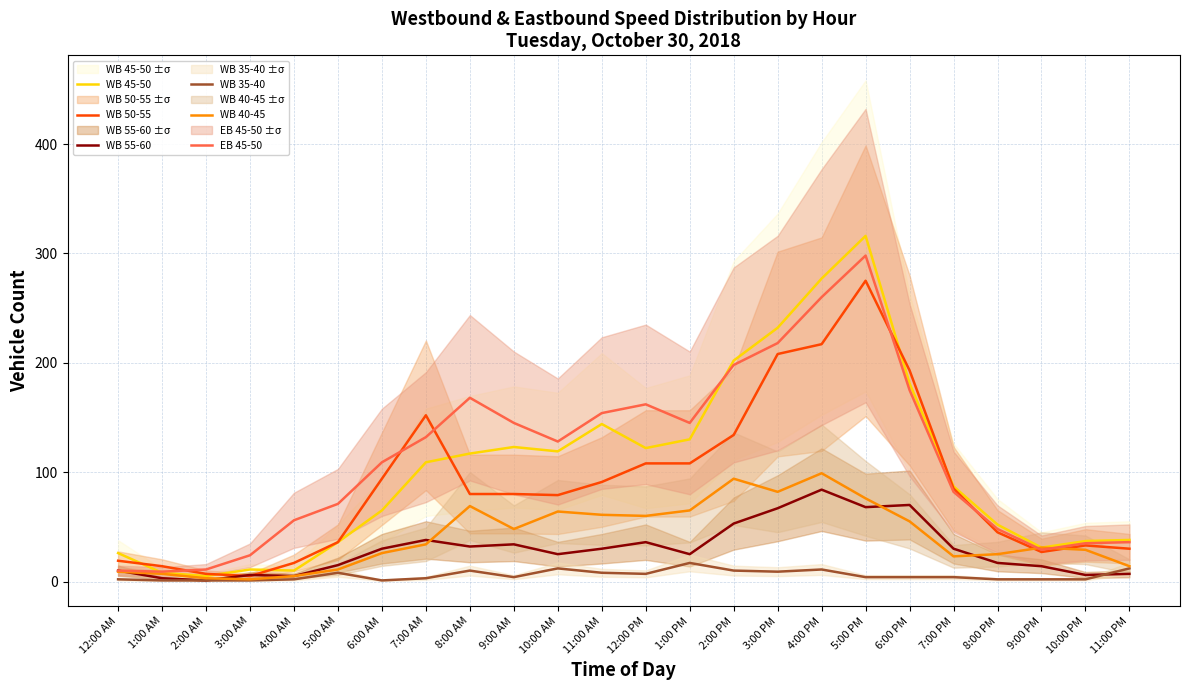

The EB 45-50 series shows 128 at 10:00 AM. True or false?

True